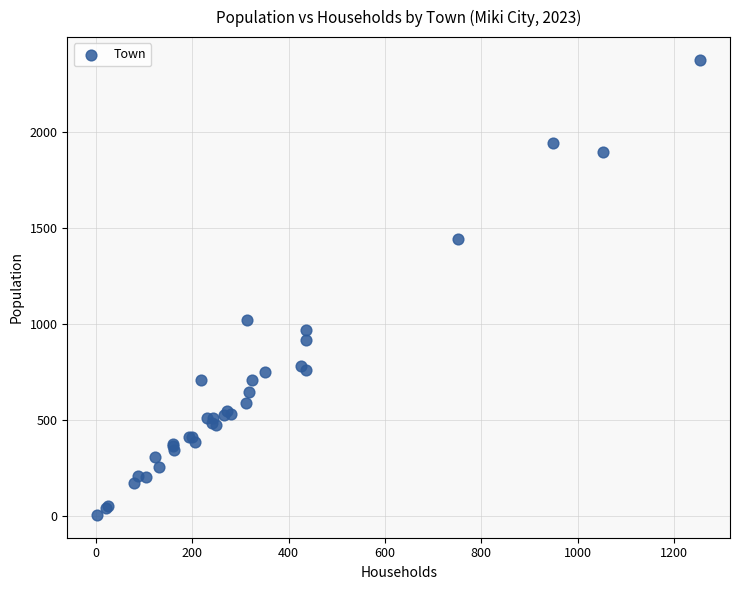

What Y value in the scatter plot is closest to 1191?

1024